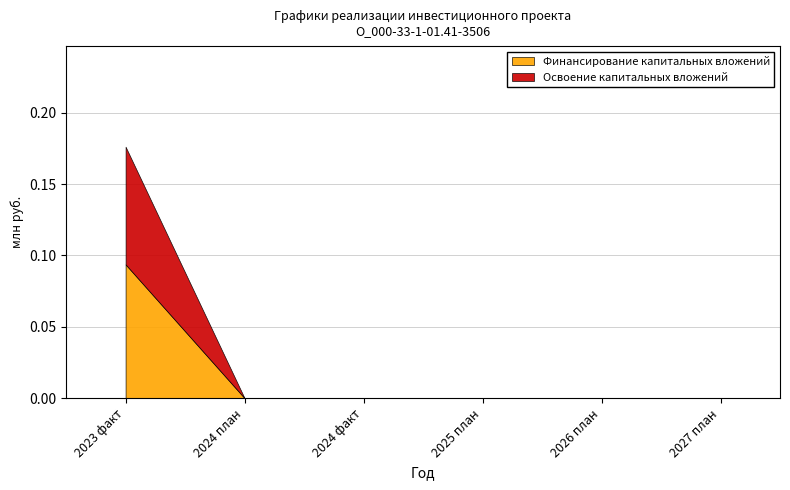

Reading left to right, extract all data points from this chart.

Финансирование капитальных вложений: 2023 факт=0.1	2024 план=0.0	2024 факт=0.0	2025 план=0.0	2026 план=0.0	2027 план=0.0
Освоение капитальных вложений: 2023 факт=0.1	2024 план=0.0	2024 факт=0.0	2025 план=0.0	2026 план=0.0	2027 план=0.0